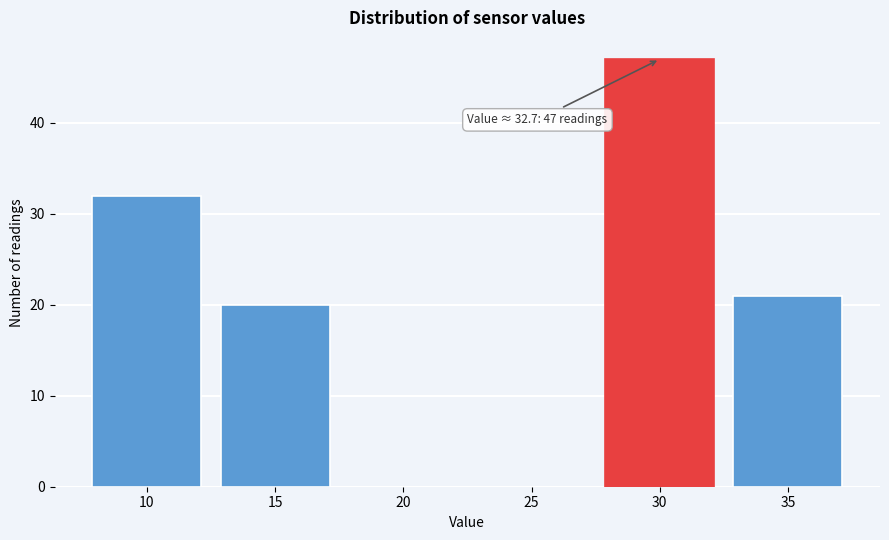

Reading right to left, what are all the values shown in this chart?

35=21	30=47	25=0	20=0	15=20	10=32